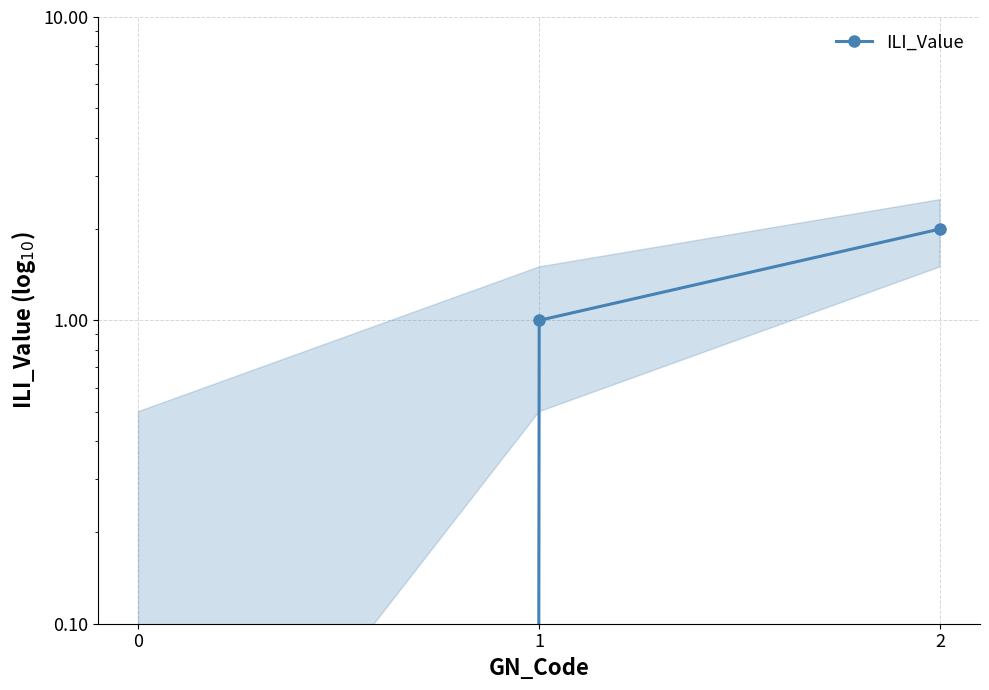

At which label is the value closest to 1?

1